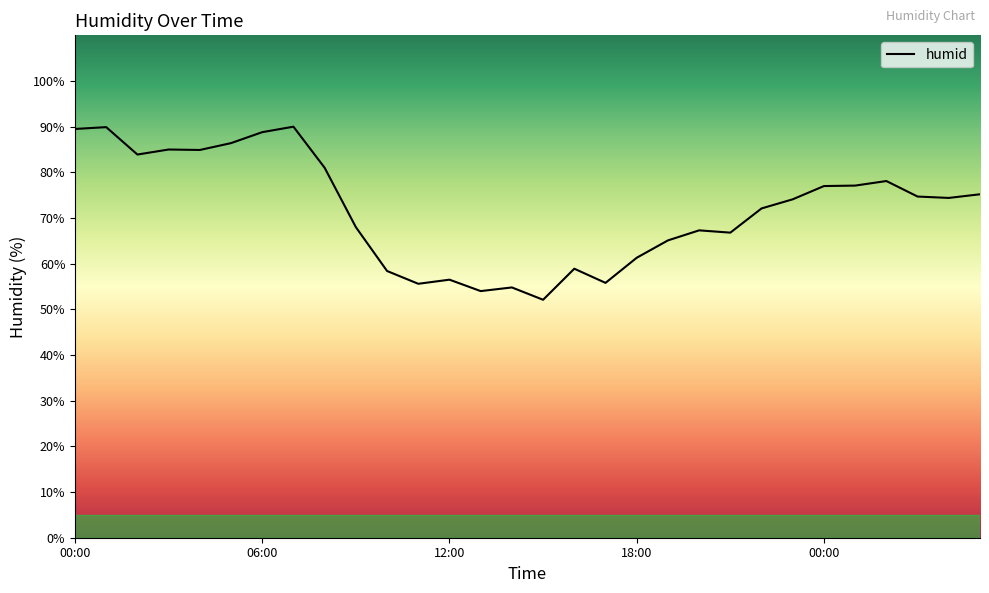

What is the greatest value displayed?

90.0